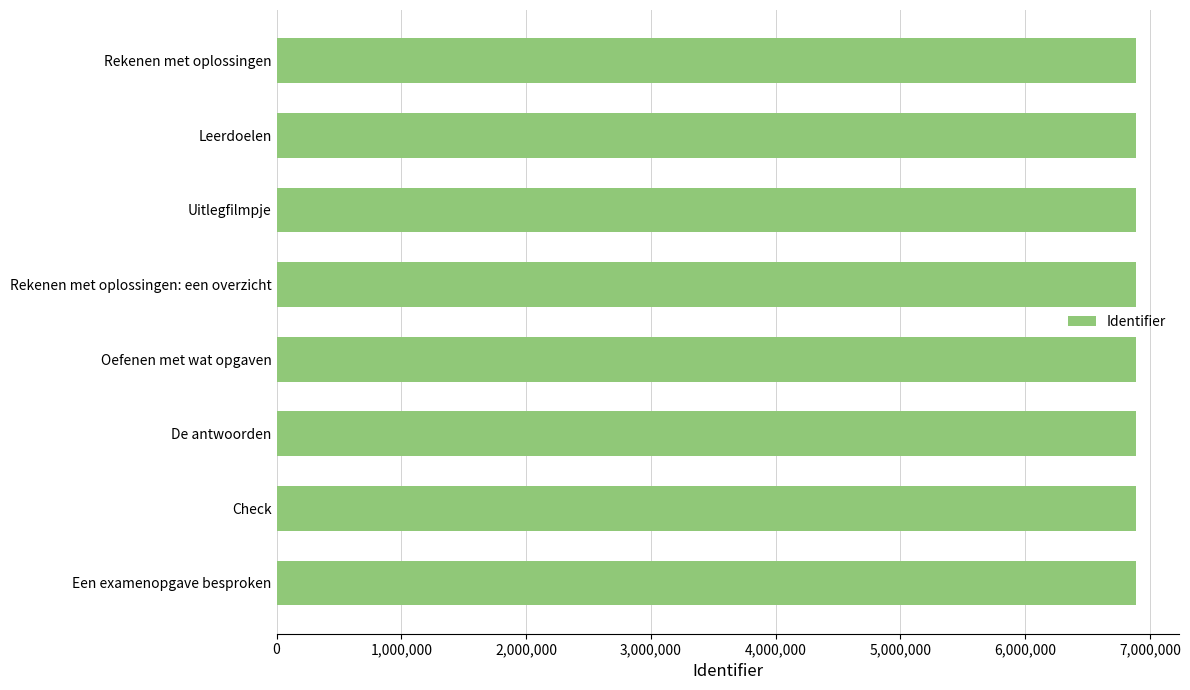

True or false: the data shows 6885063 at Een examenopgave besproken.

True